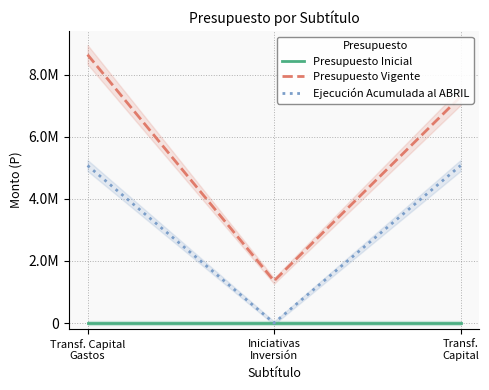

At which category is the sum across all series the highest?

Transf. Capital
Gastos